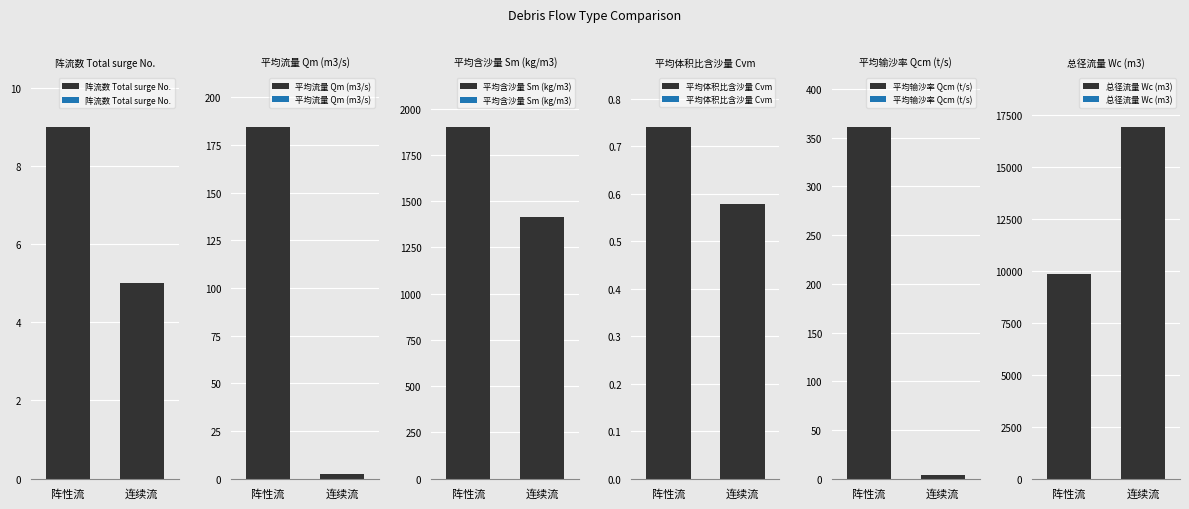

What is the label of the 1st bar from the left?

阵性流